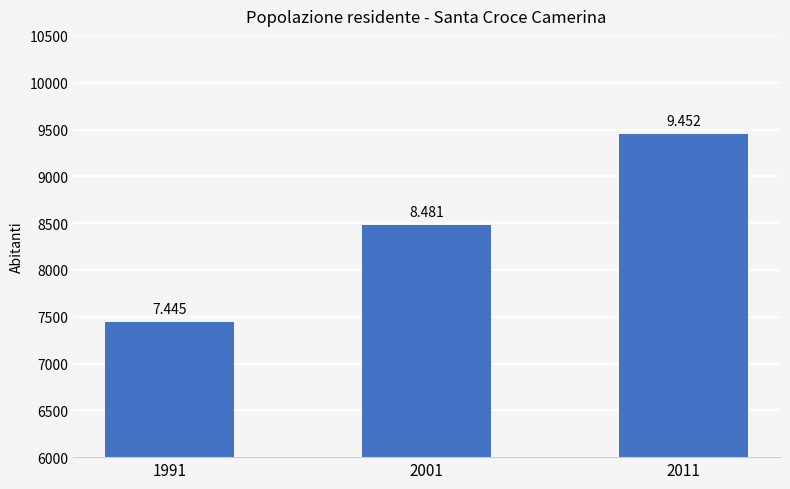

How many bars are there in total?

3